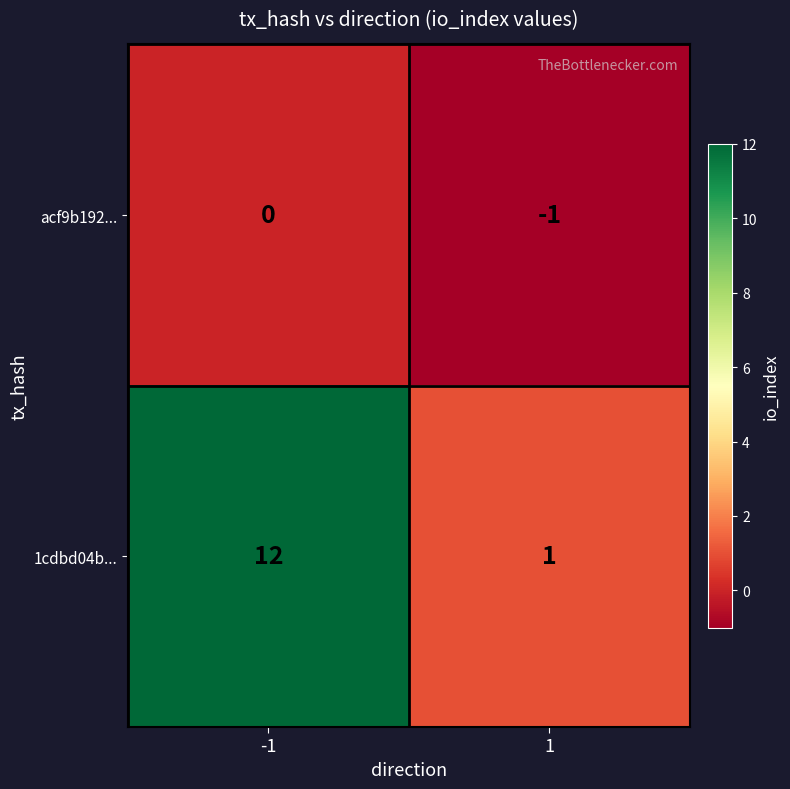

The acf9b192... series shows 0 at -1. True or false?

True